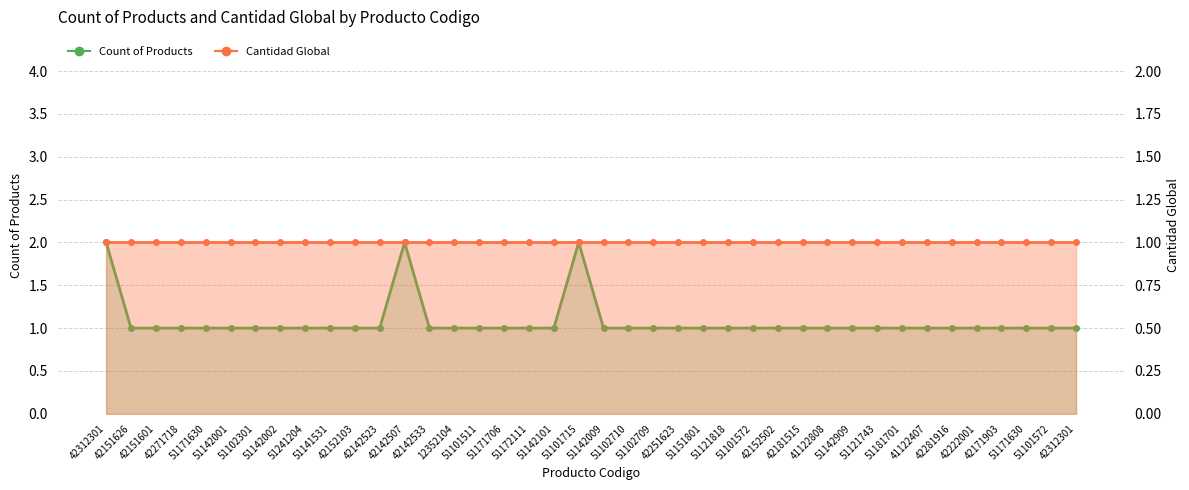

Which series changed the most between 42151601 and 42222001?

Count of Products